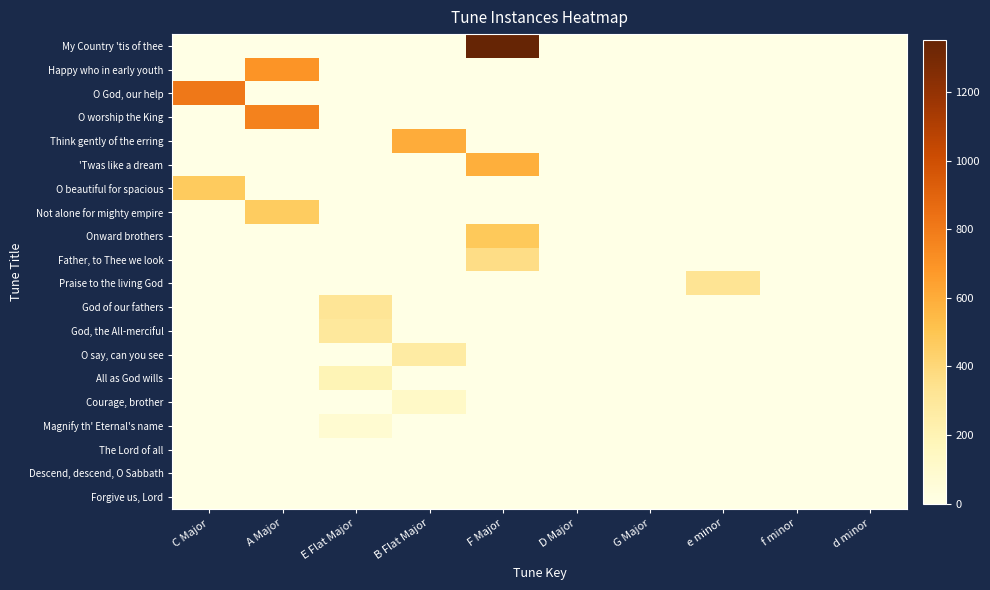

How many series are shown in this chart?

20